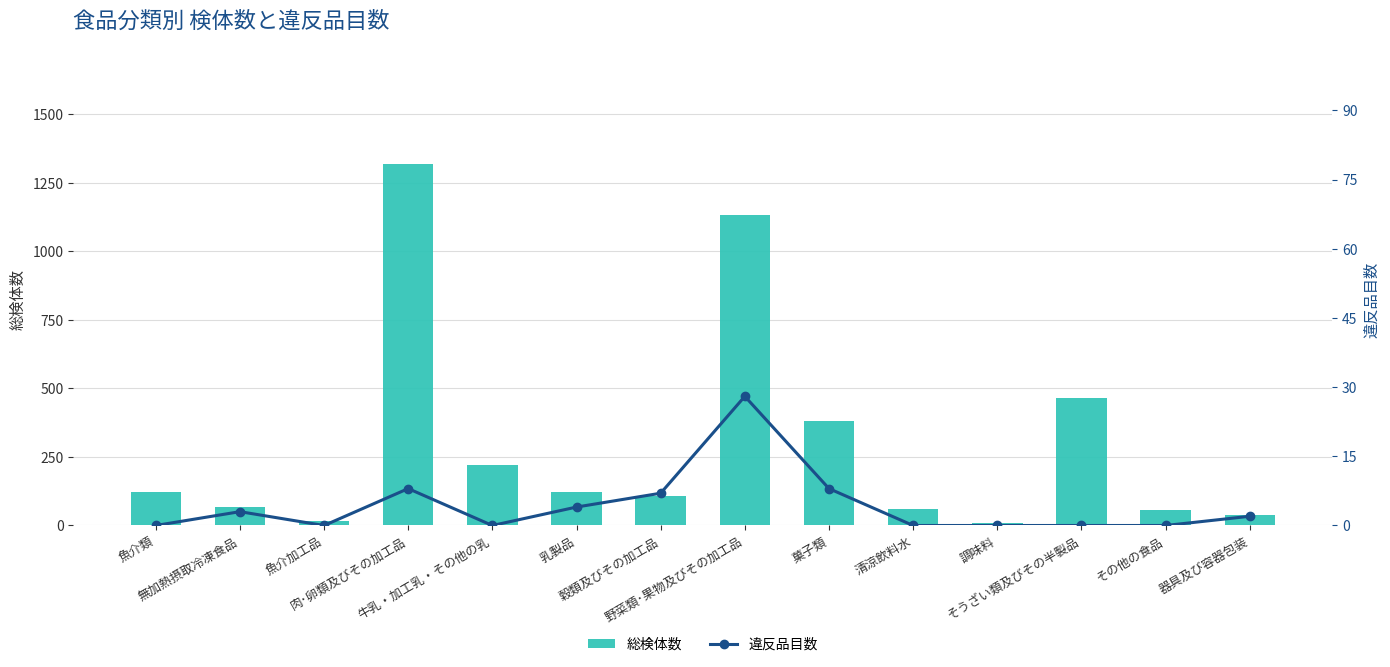

What is the maximum value for 総検体数?

1319